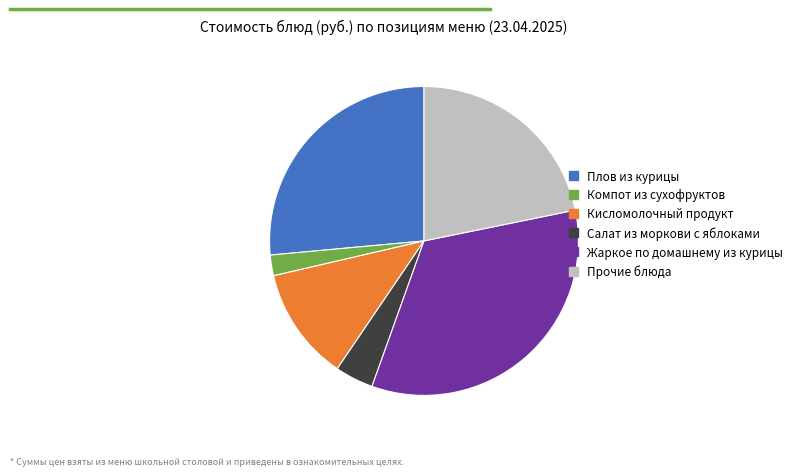

Count the number of slices in the pie.

6